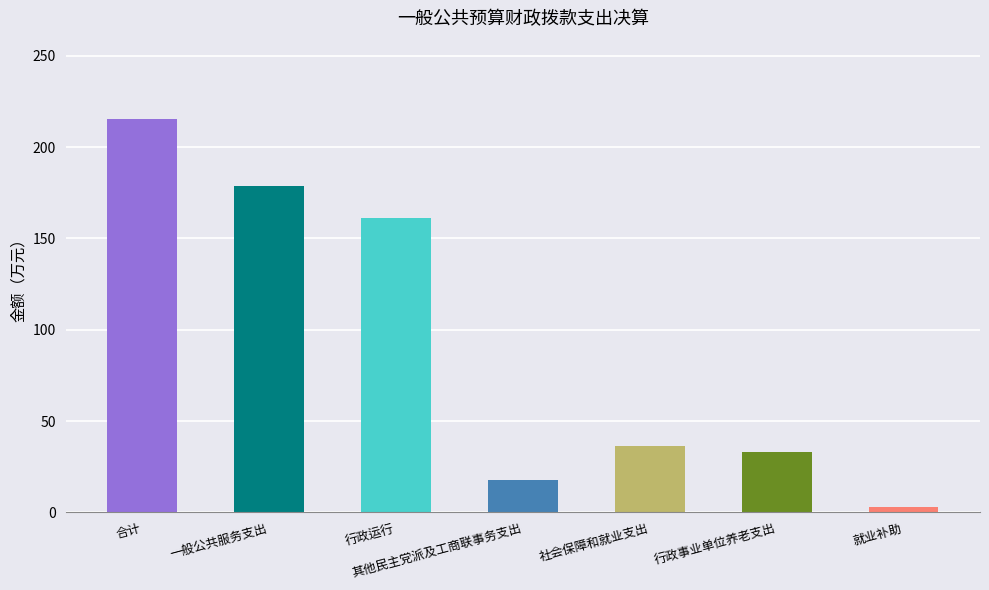

Which label corresponds to the largest value in the chart?

合计